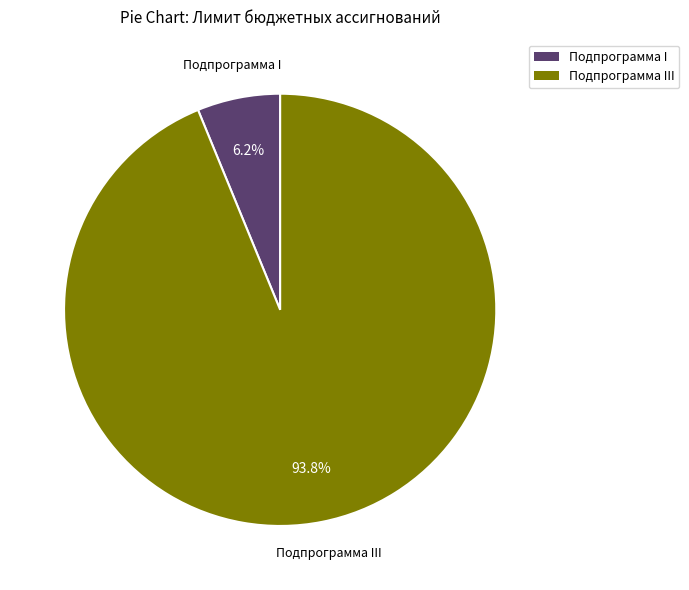

True or false: Подпрограмма I accounts for 16% of the total.

False